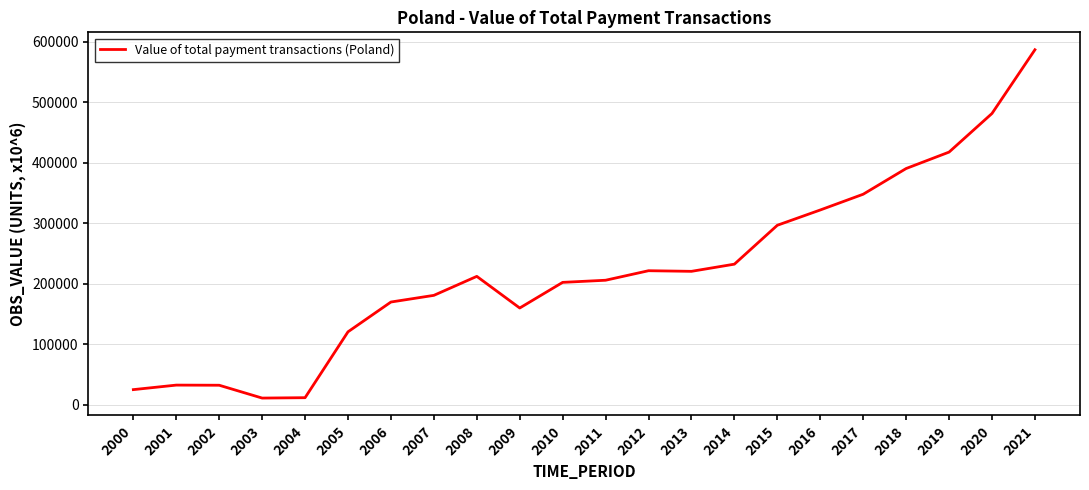

What value does the data have at 2013?

220580.2